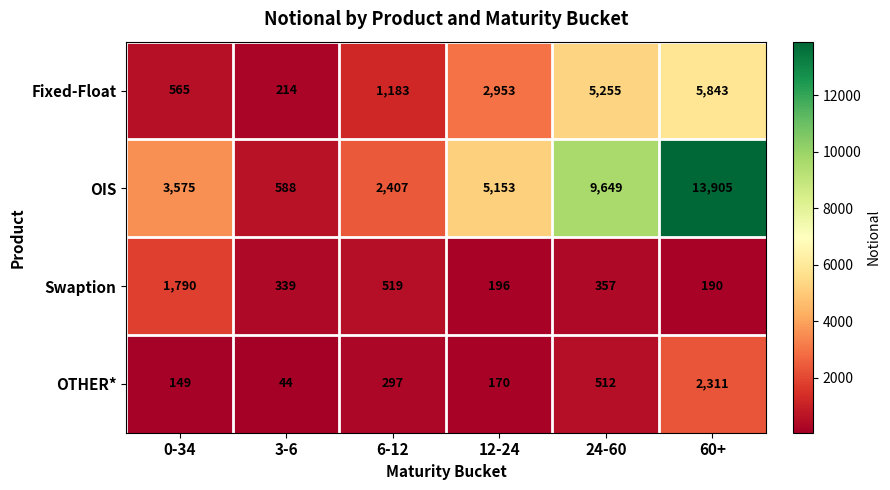

The value of OIS at 3-6 is 588. True or false?

True